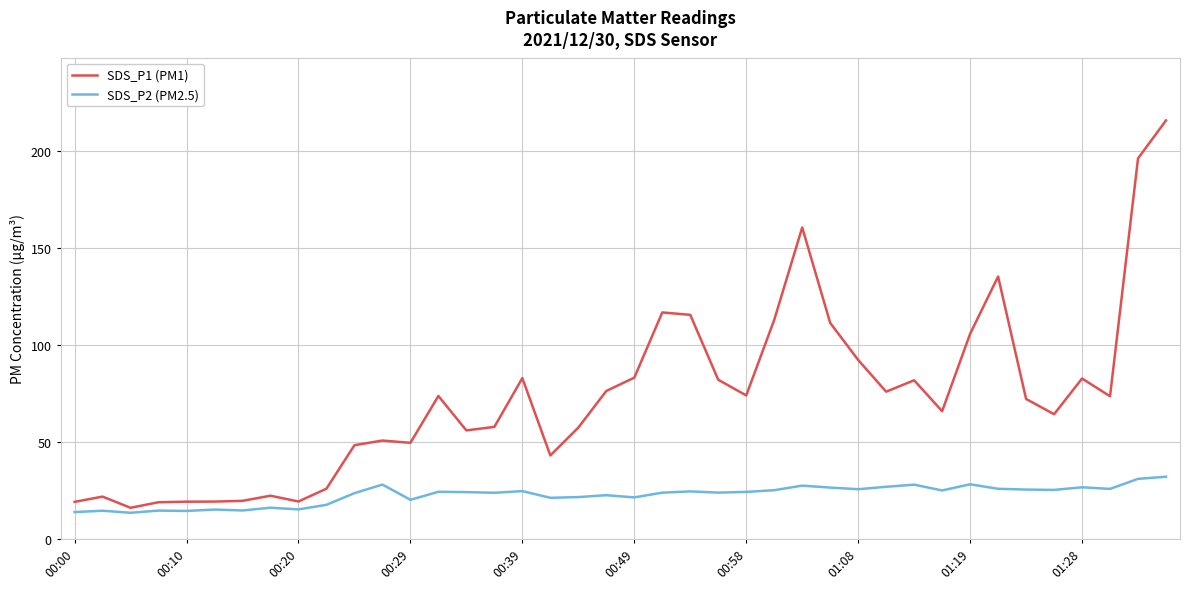

List the series in order of their peak value, lowest first.

SDS_P2 (PM2.5), SDS_P1 (PM1)